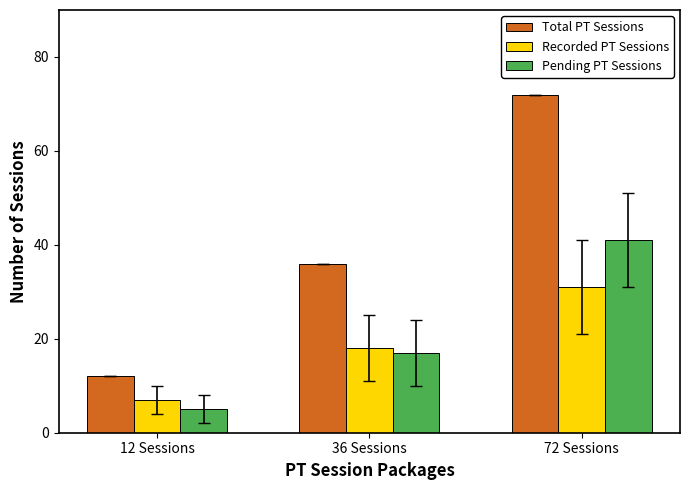

Is the value of Total PT Sessions at 72 Sessions greater than the value of Recorded PT Sessions at 36 Sessions?

Yes